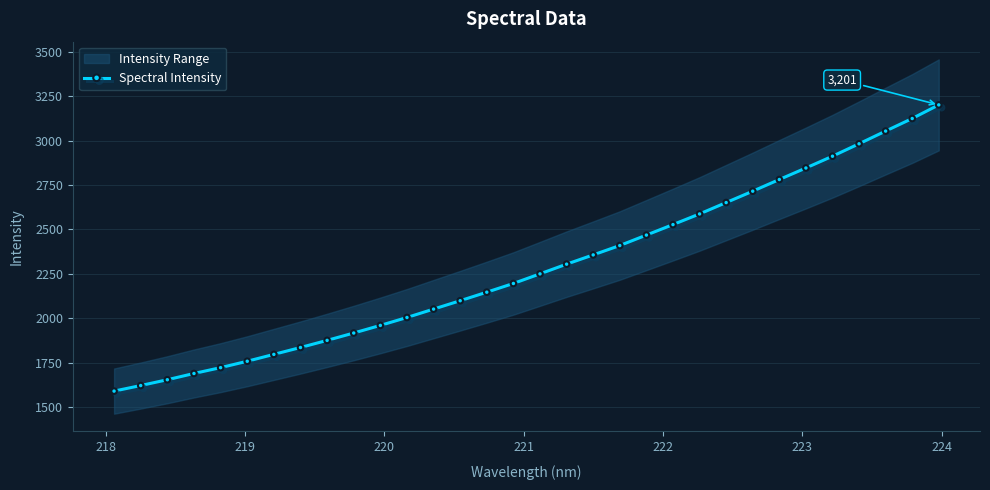

True or false: there are more than 2 points higher than both neighbors.

False